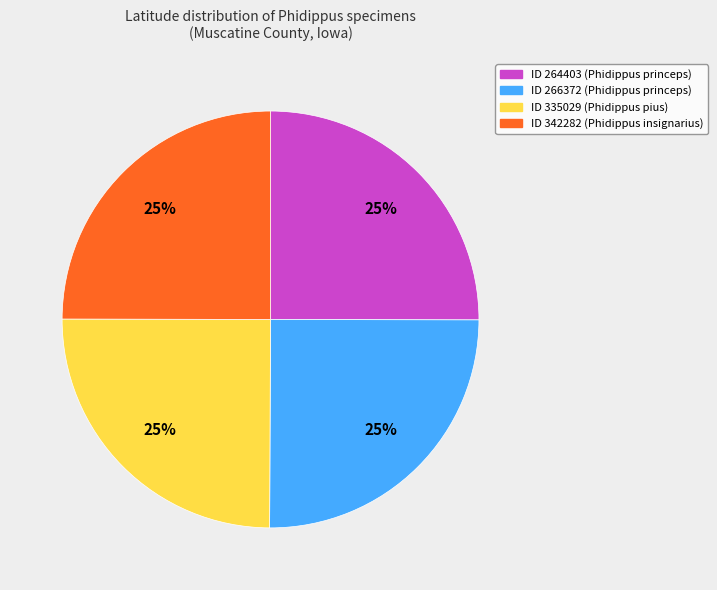

Does any single category account for the majority?

No